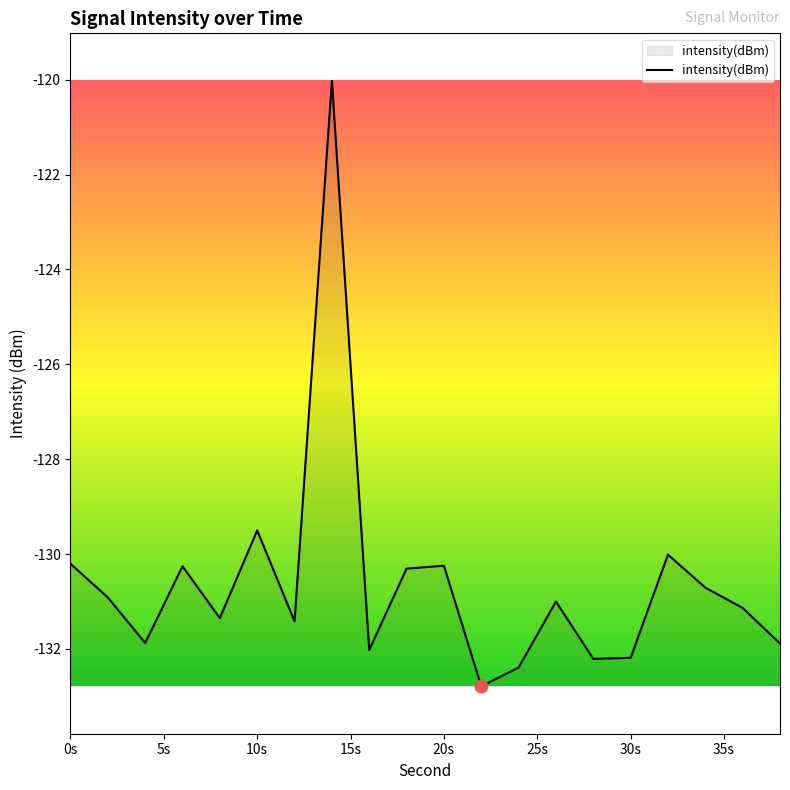

What is the difference between the maximum and minimum values?

12.8